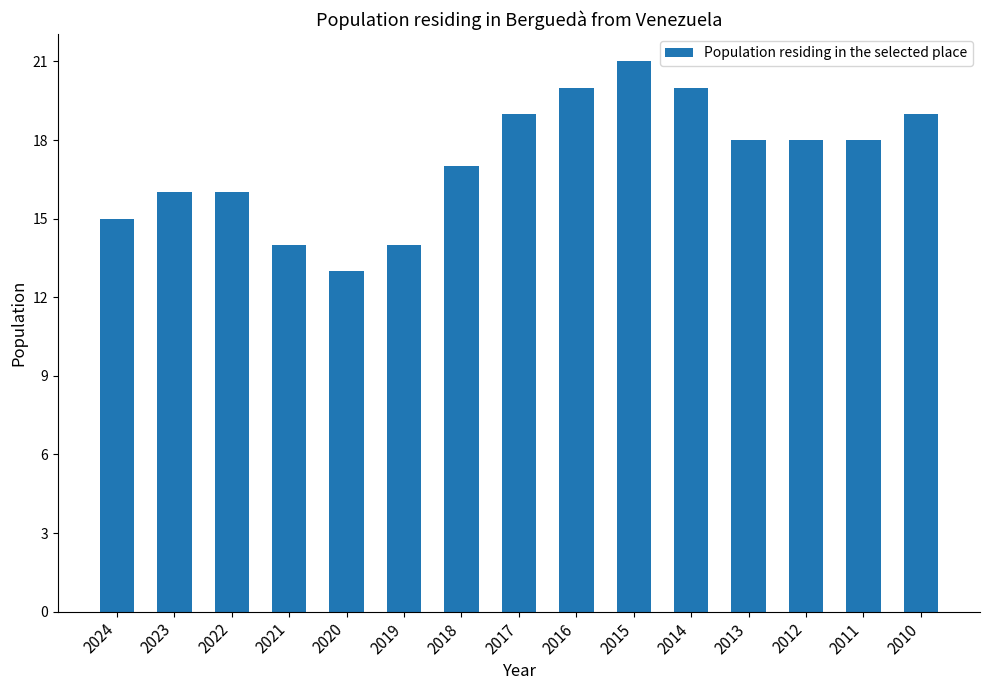

What is the value of the 7th bar from the left?

17